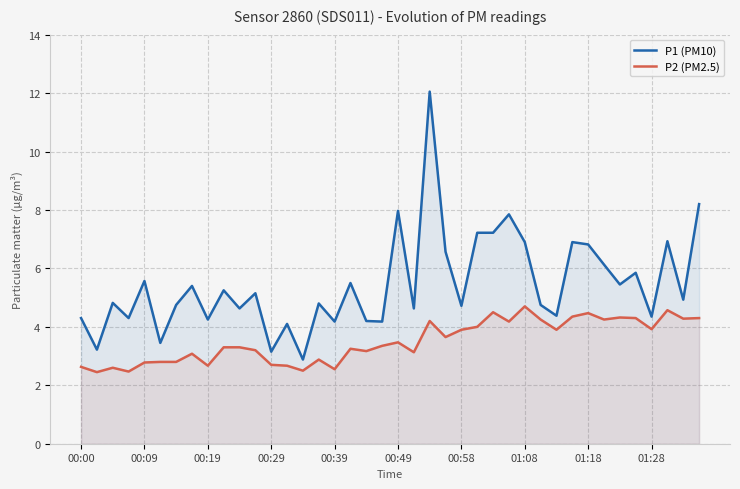

The value of P1 (PM10) at 11 is 5.2. True or false?

True